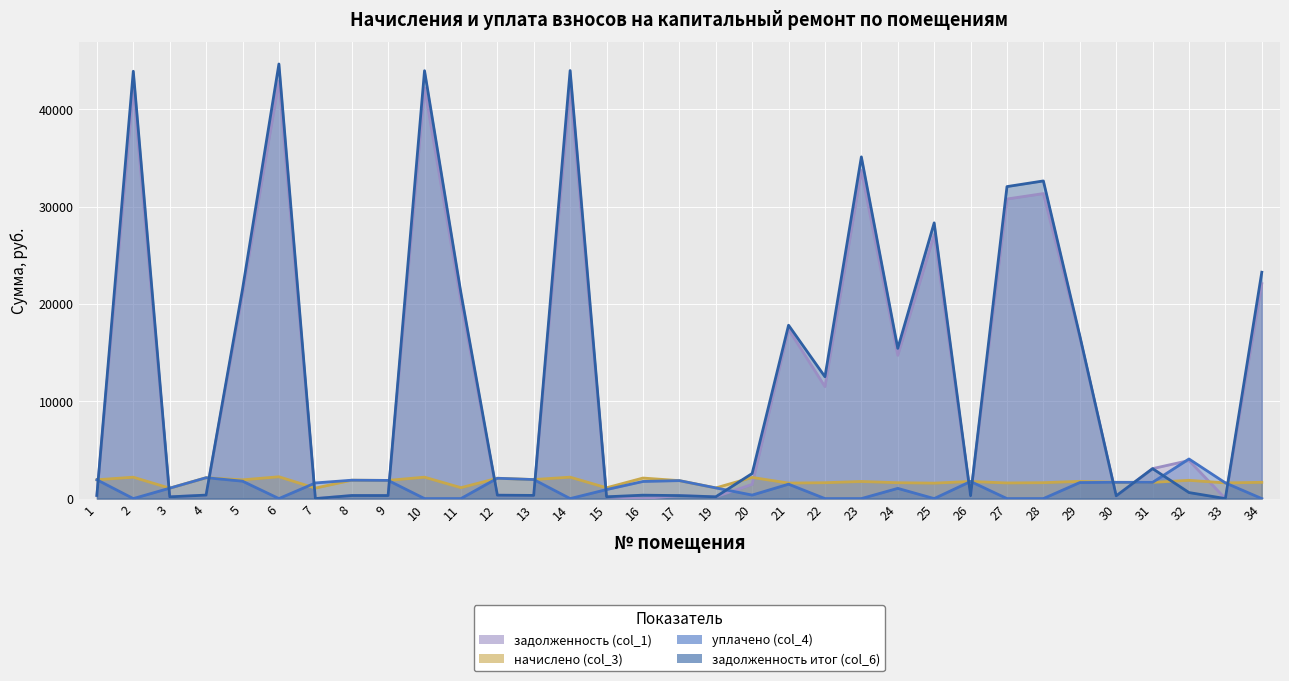

Where is the first local maximum for задолженность итог (col_6)?

2